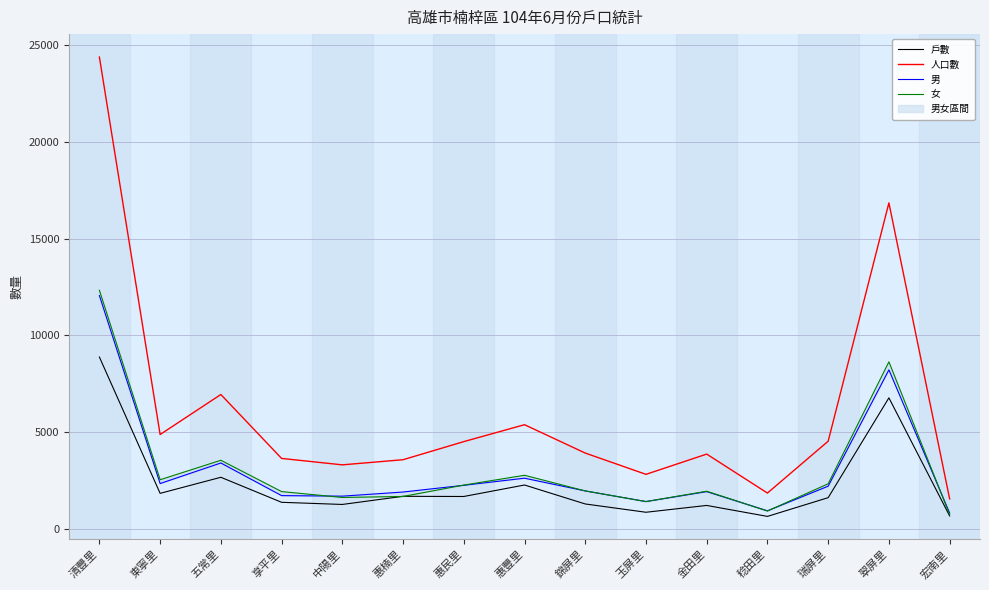

True or false: 男 has a value of 812 at 宏南里.

True